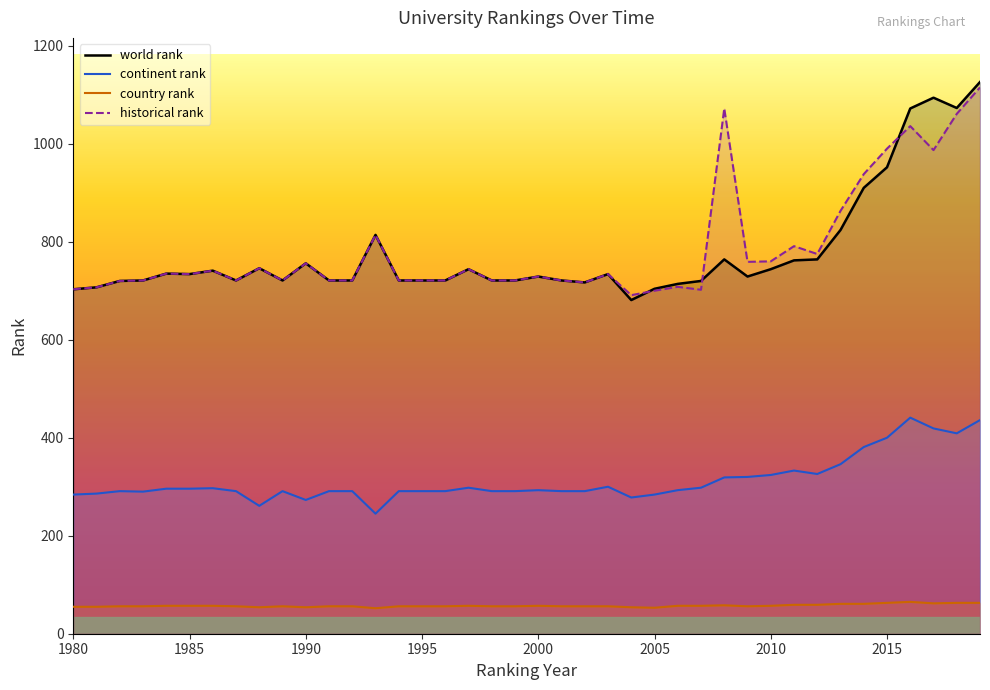

What is the average value of the continent rank series?

313